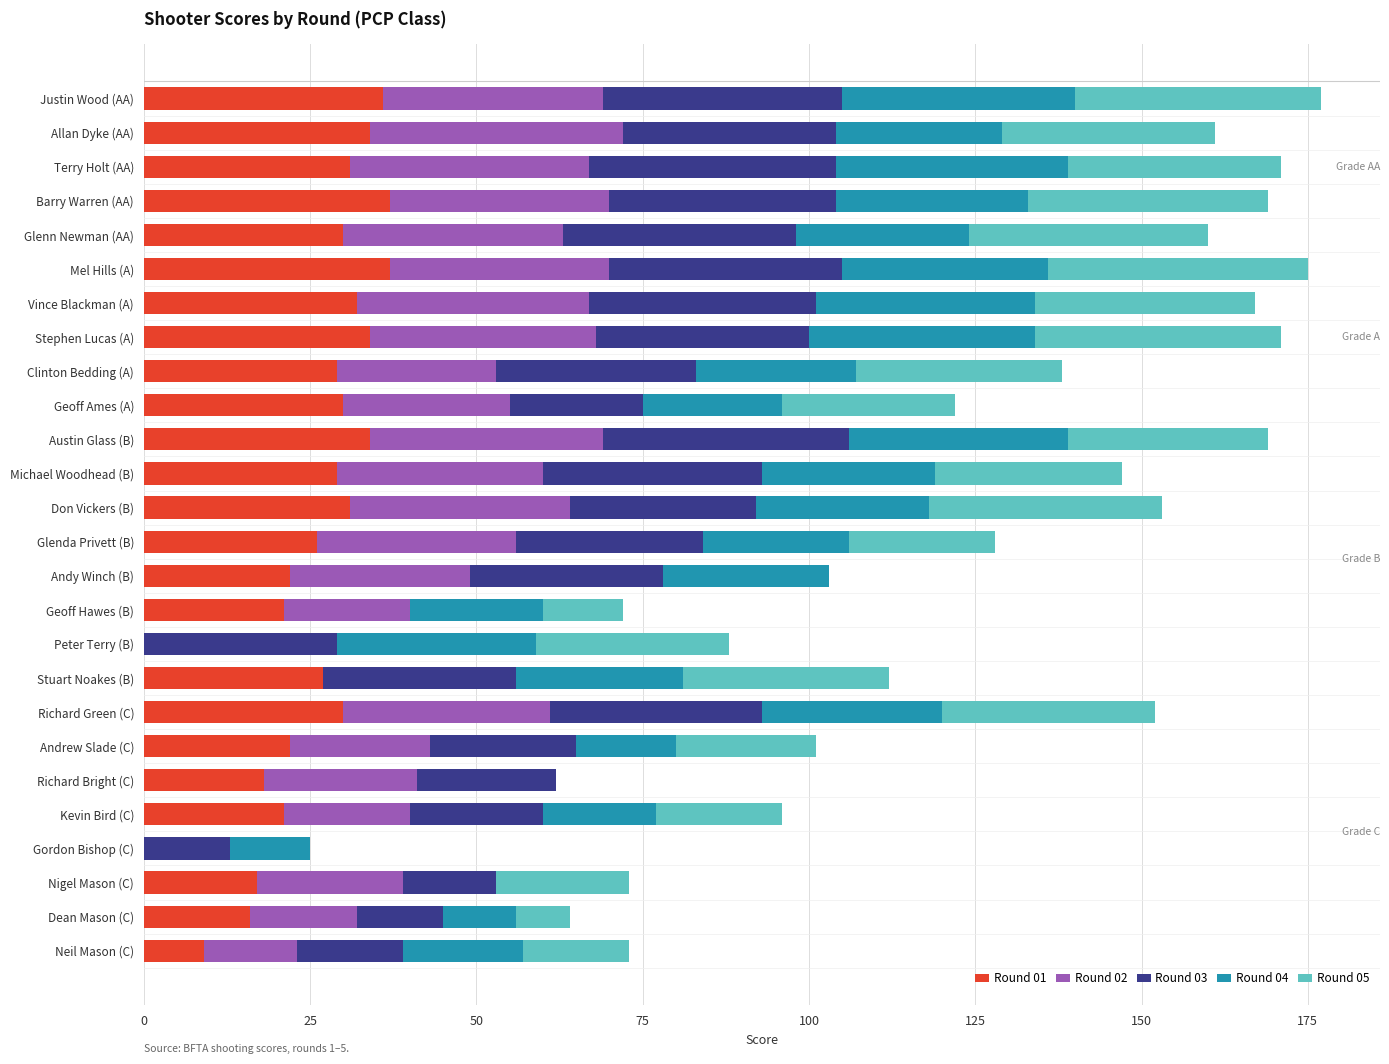

Is it true that Round 01 equals 42 at Geoff Ames (A)?

False